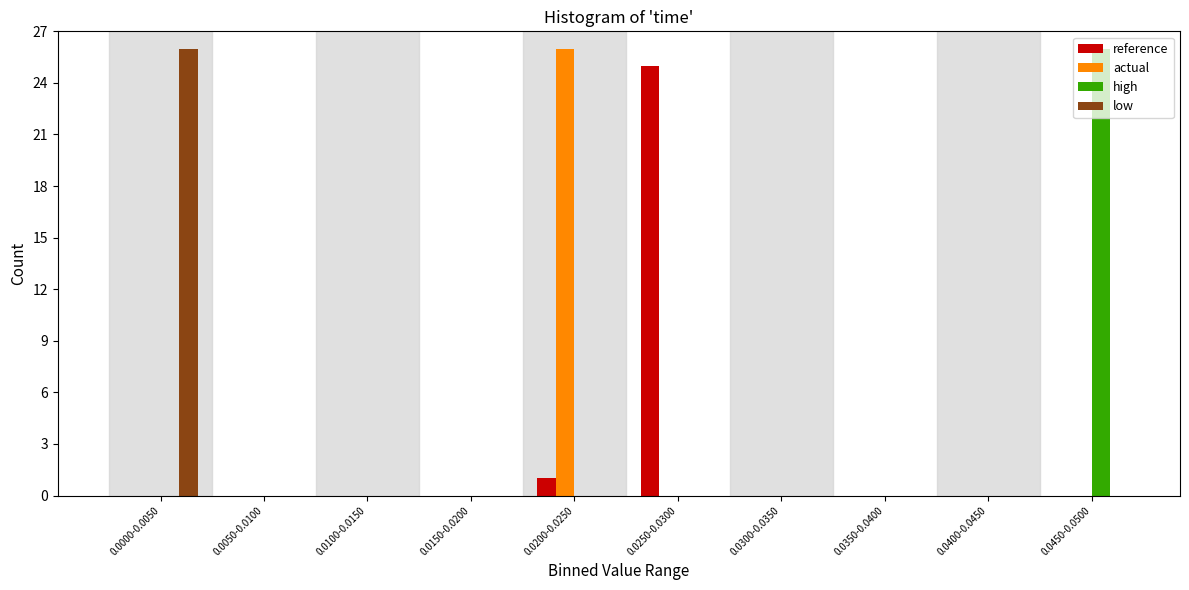

What is the sum of all actual values?

26